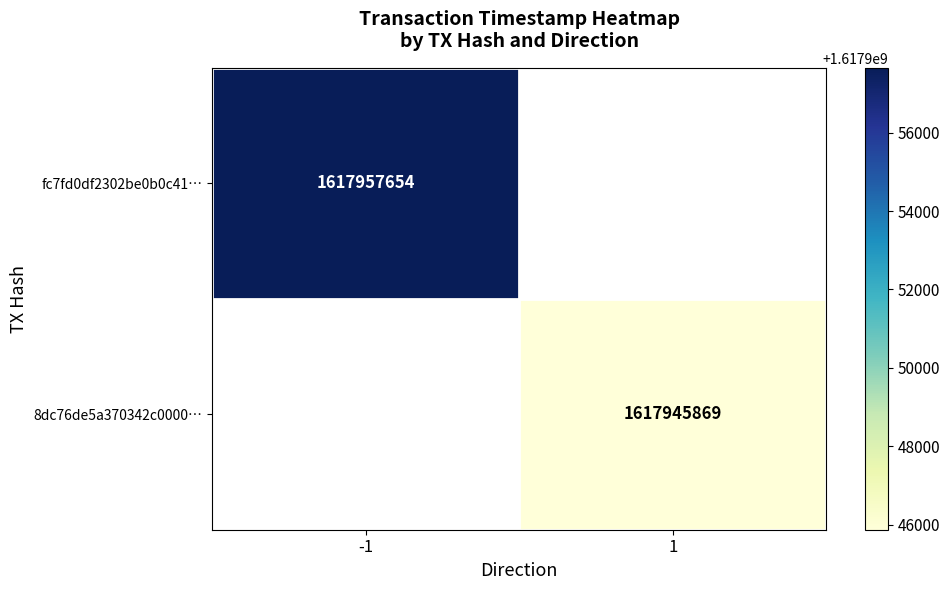

Is the value of fc7fd0df2302be0b0c41… at -1 greater than the value of 8dc76de5a370342c0000… at 1?

Yes